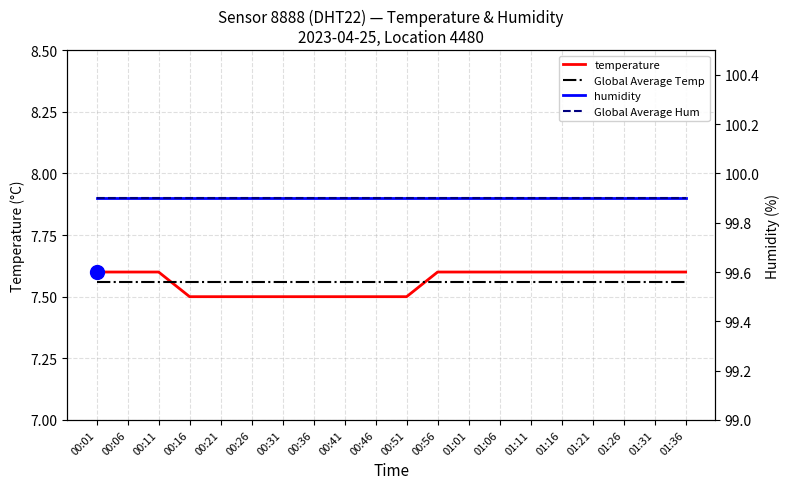

Reading right to left, what are all the values shown in this chart?

temperature: 01:36=7.6	01:31=7.6	01:26=7.6	01:21=7.6	01:16=7.6	01:11=7.6	01:06=7.6	01:01=7.6	00:56=7.6	00:51=7.5	00:46=7.5	00:41=7.5	00:36=7.5	00:31=7.5	00:26=7.5	00:21=7.5	00:16=7.5	00:11=7.6	00:06=7.6	00:01=7.6
Global Average Temp: 01:36=7.6	01:31=7.6	01:26=7.6	01:21=7.6	01:16=7.6	01:11=7.6	01:06=7.6	01:01=7.6	00:56=7.6	00:51=7.6	00:46=7.6	00:41=7.6	00:36=7.6	00:31=7.6	00:26=7.6	00:21=7.6	00:16=7.6	00:11=7.6	00:06=7.6	00:01=7.6
humidity: 01:36=99.9	01:31=99.9	01:26=99.9	01:21=99.9	01:16=99.9	01:11=99.9	01:06=99.9	01:01=99.9	00:56=99.9	00:51=99.9	00:46=99.9	00:41=99.9	00:36=99.9	00:31=99.9	00:26=99.9	00:21=99.9	00:16=99.9	00:11=99.9	00:06=99.9	00:01=99.9
Global Average Hum: 01:36=99.9	01:31=99.9	01:26=99.9	01:21=99.9	01:16=99.9	01:11=99.9	01:06=99.9	01:01=99.9	00:56=99.9	00:51=99.9	00:46=99.9	00:41=99.9	00:36=99.9	00:31=99.9	00:26=99.9	00:21=99.9	00:16=99.9	00:11=99.9	00:06=99.9	00:01=99.9